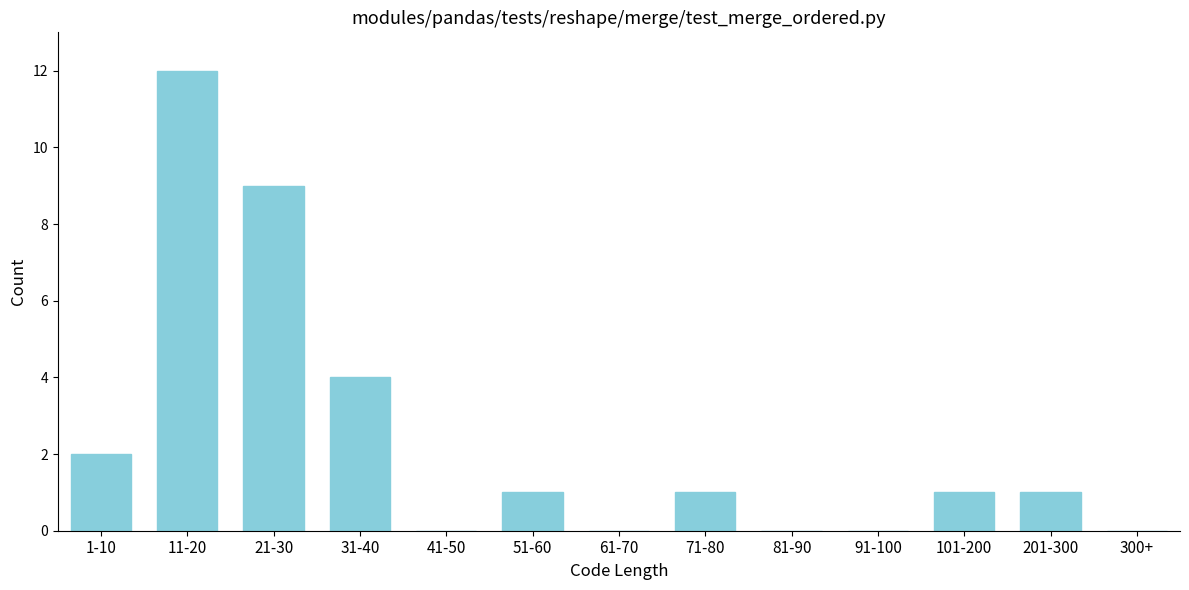

Reading left to right, list all the values displayed in this chart.

1-10=2	11-20=12	21-30=9	31-40=4	41-50=0	51-60=1	61-70=0	71-80=1	81-90=0	91-100=0	101-200=1	201-300=1	300+=0